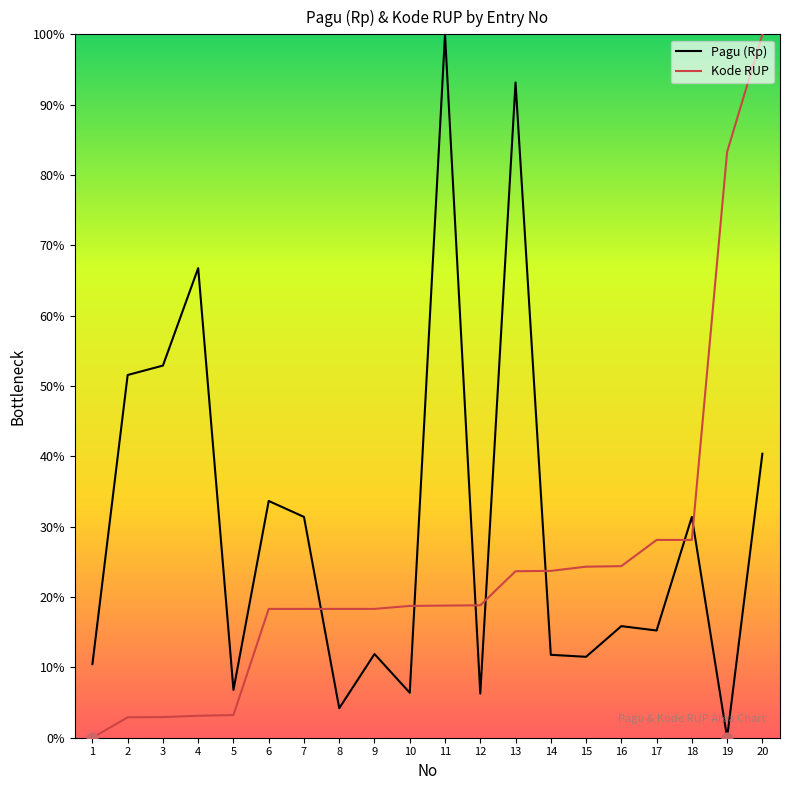

Which series has the widest spread of Y values?

Pagu (Rp)